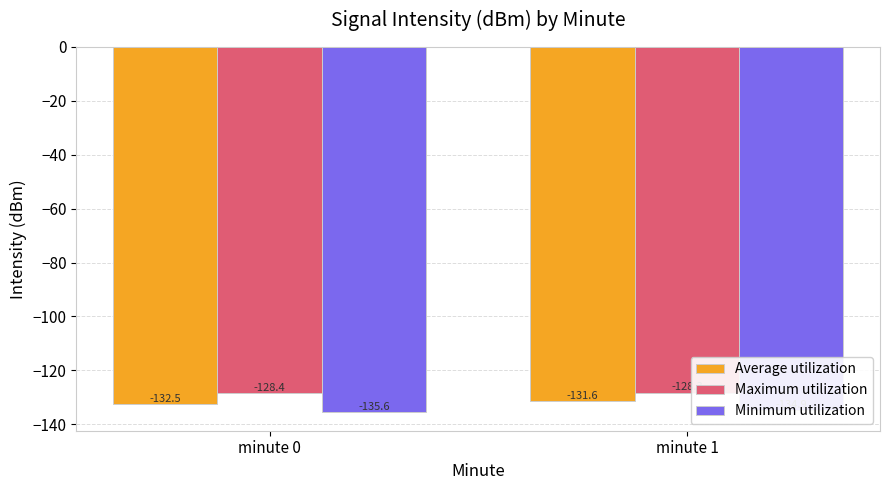

What is the lowest value of the Minimum utilization series?

-135.6